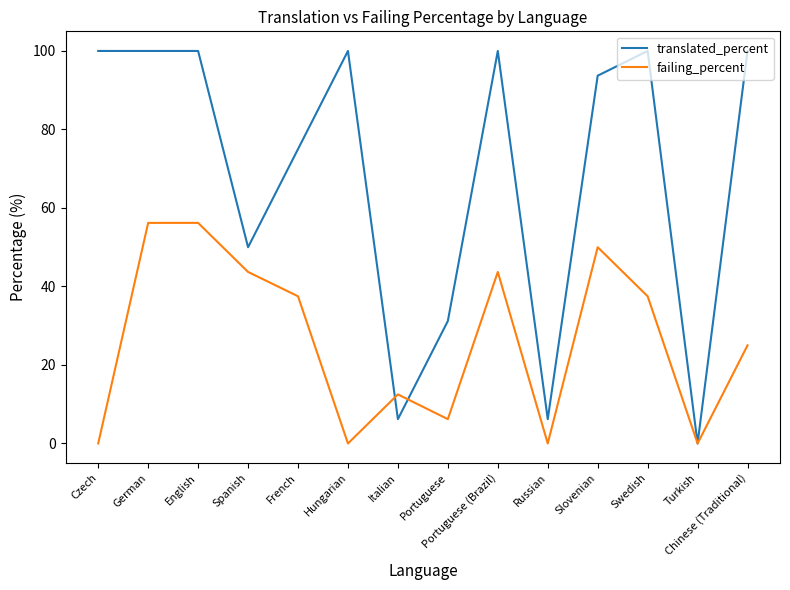

Is the value of translated_percent at Chinese (Traditional) greater than the value of failing_percent at Portuguese?

Yes